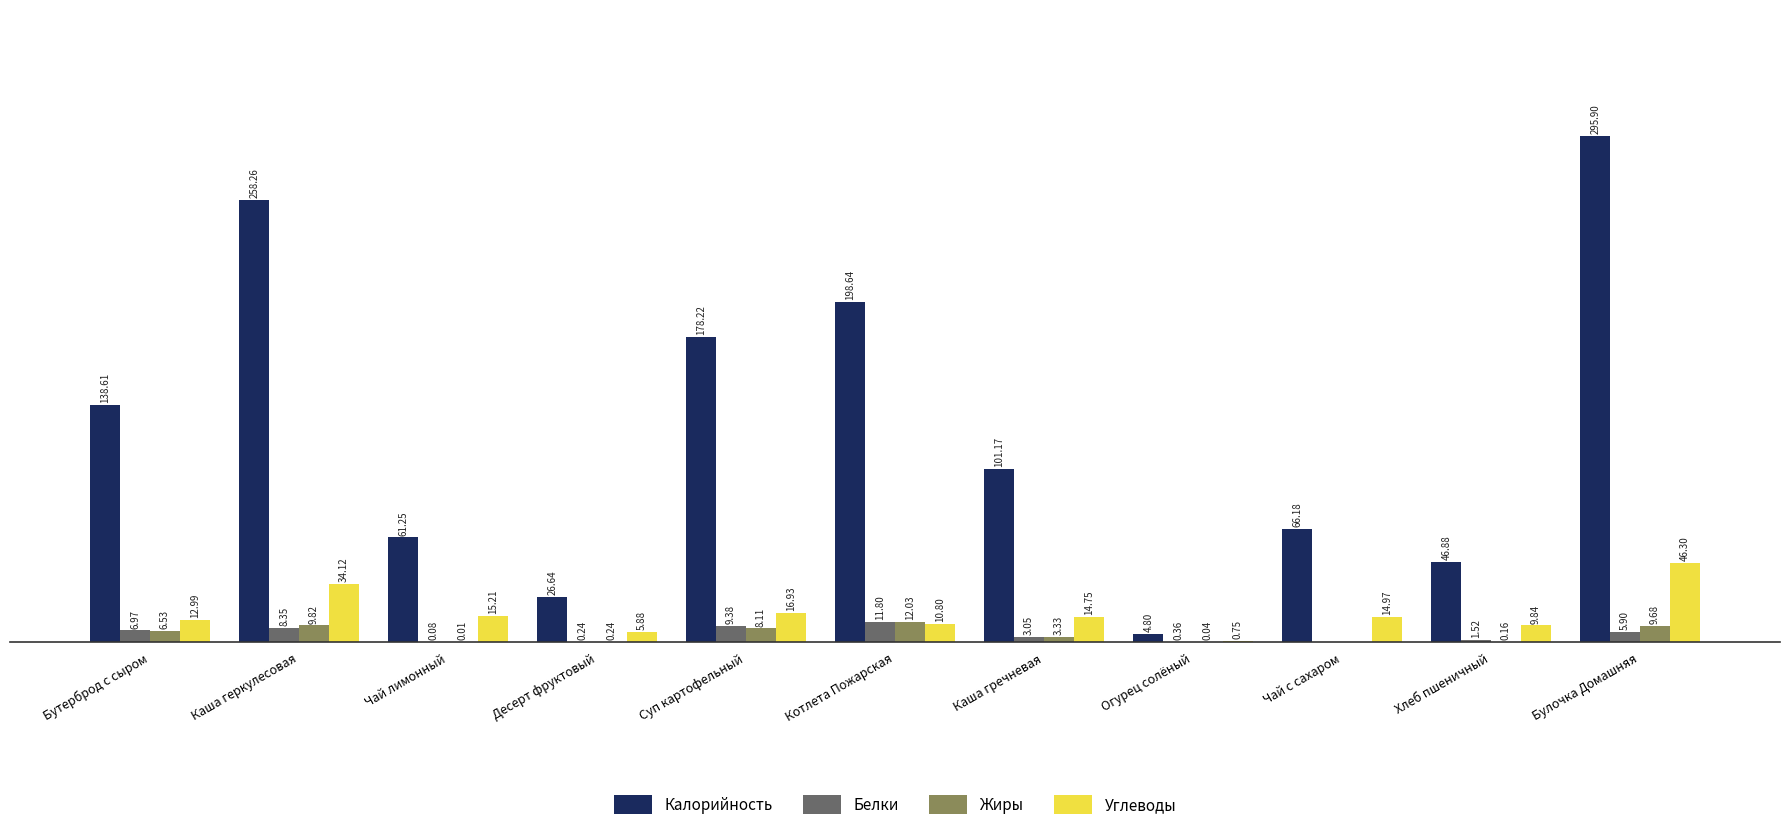

Is the value of Белки at Бутерброд с сыром greater than the value of Жиры at Каша геркулесовая?

No